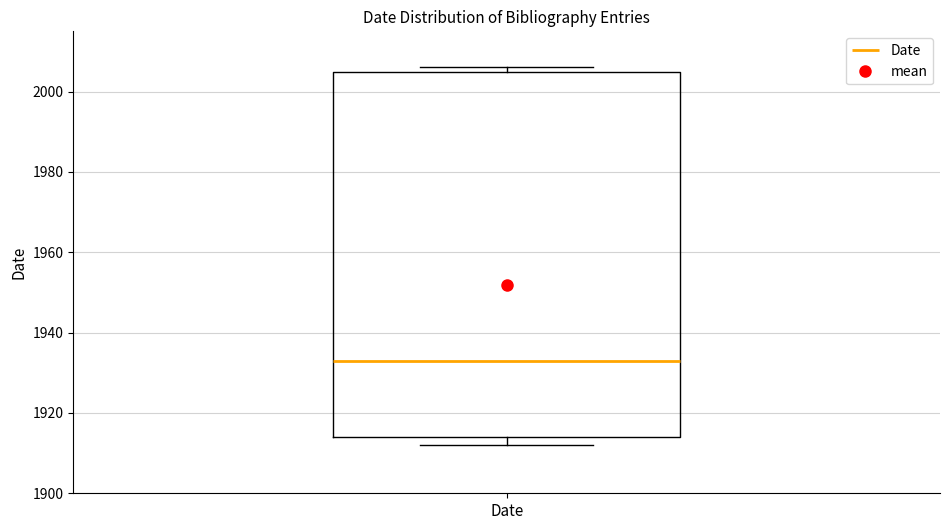

Transcribe this box plot: give where the median line is, the range the box spans, and where the two whiskers end, as read against the y-axis. The values are not printed on the chart, so give them approximately, as read against the axis.

median 1934, box 1914 to 2006, whiskers 1912 to 2006 (just above the box's upper edge)